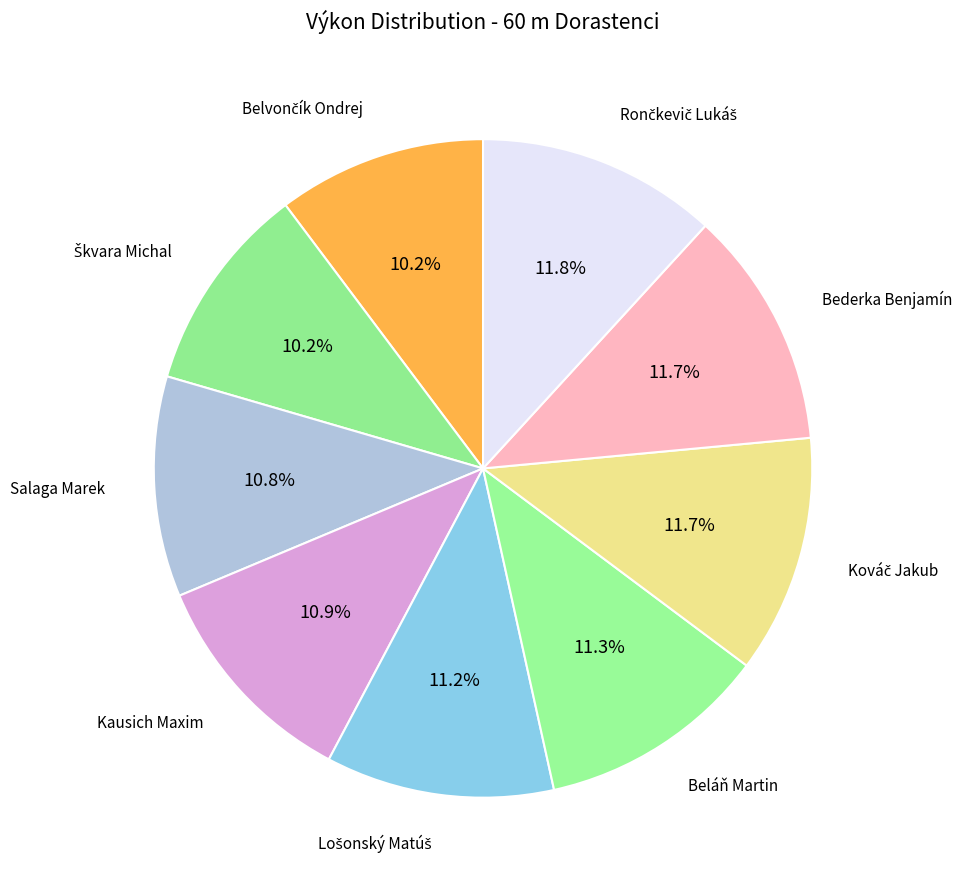

To the nearest percent, what is the difference between the largest and smallest slice percentages?

2%